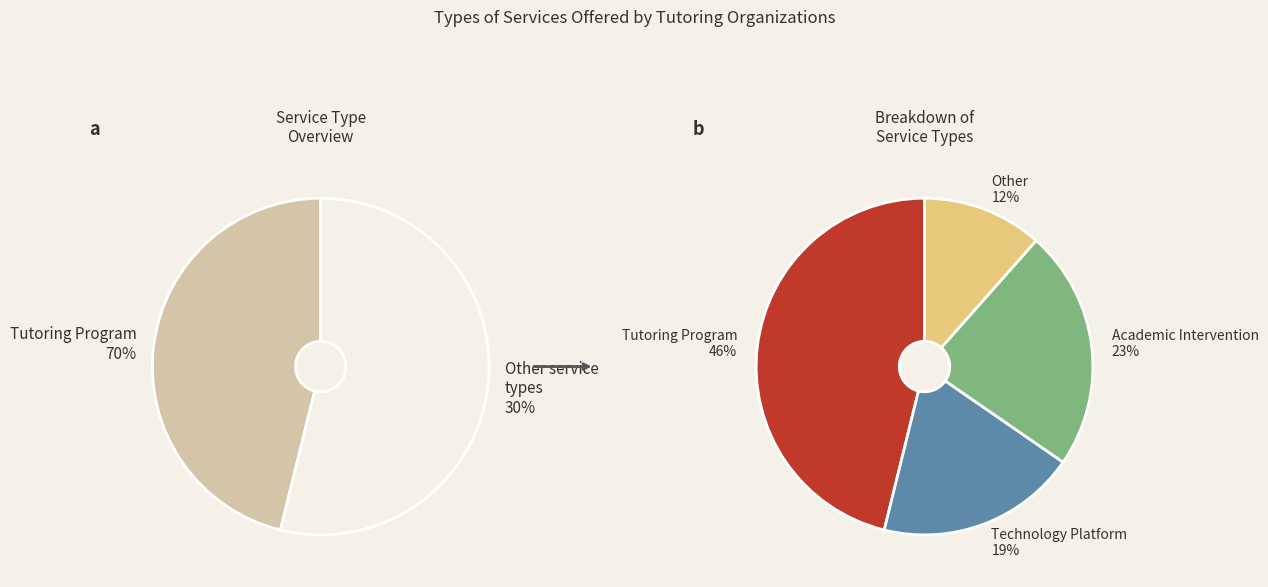

Does any single category account for the majority?

No